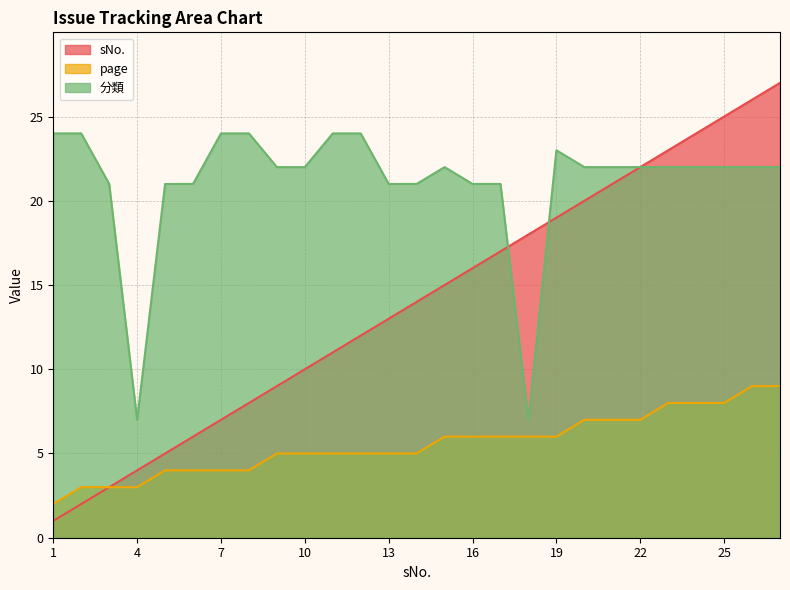

Does the chart display data point markers on the line(s)?

No